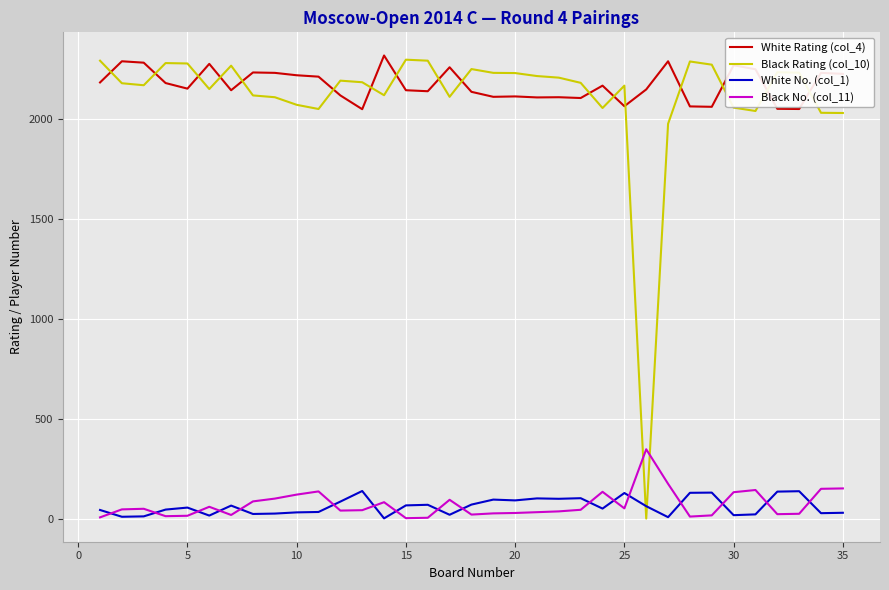

True or false: Black No. (col_11) and White Rating (col_4) cross at least once.

False